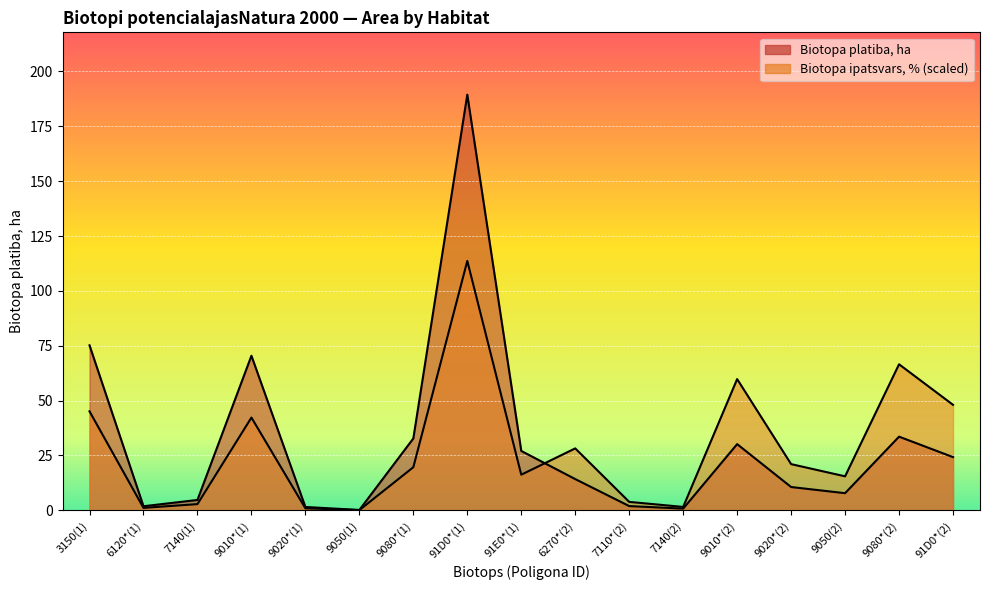

At which label does Biotopa platiba, ha reach its peak?

91D0*(1)